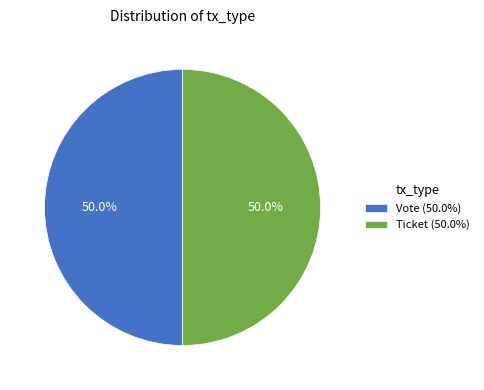

What is the total percentage of Vote (50.0%) and Ticket (50.0%)?

100.0%